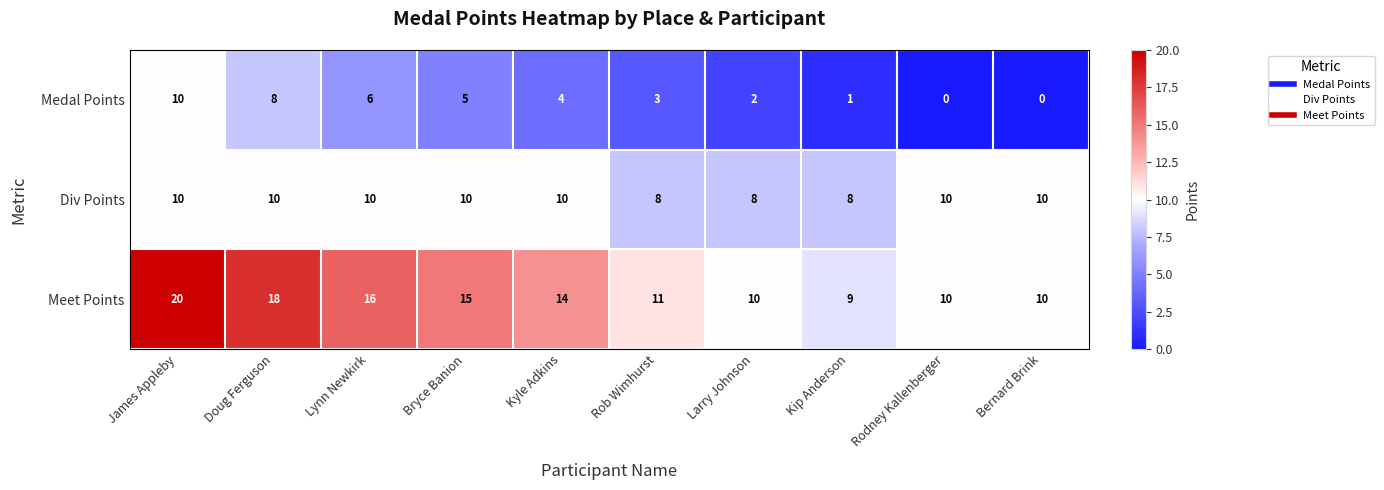

Which category has the highest value across all series?

James Appleby